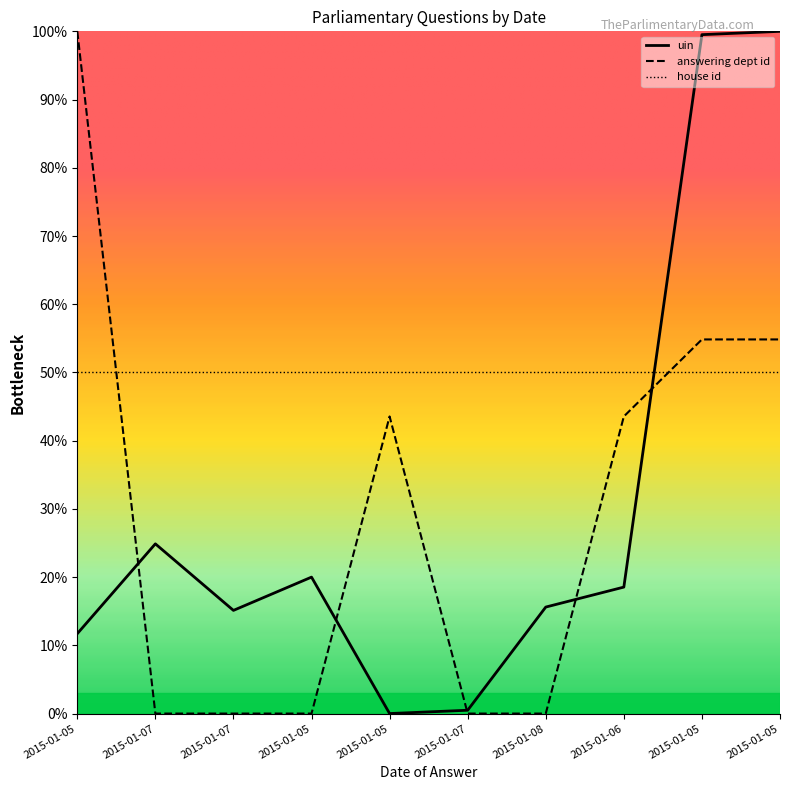

How many lines are shown in the chart?

3